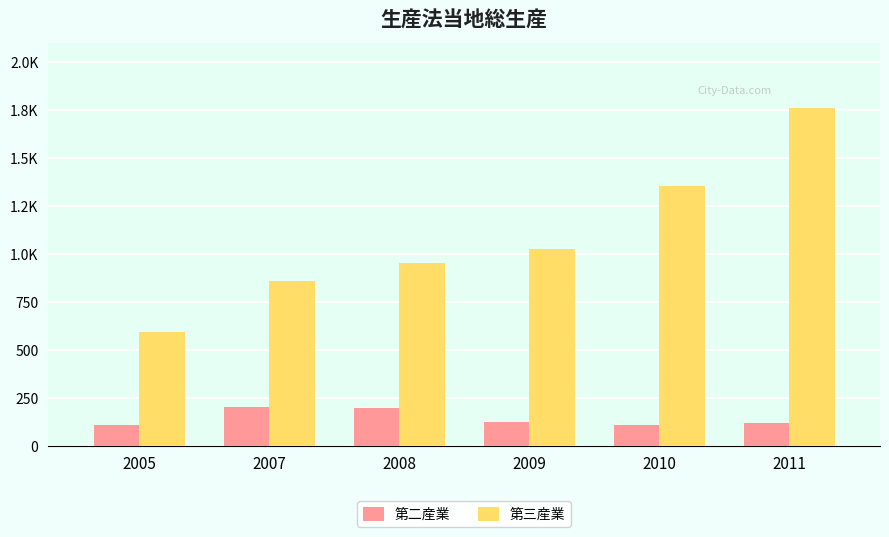

Are the bars horizontal?

No